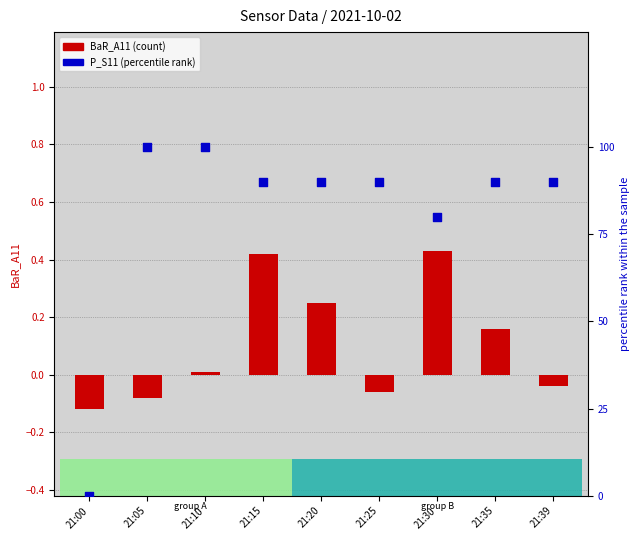

Which series reaches the minimum Y coordinate?

BaR_A11 (count)